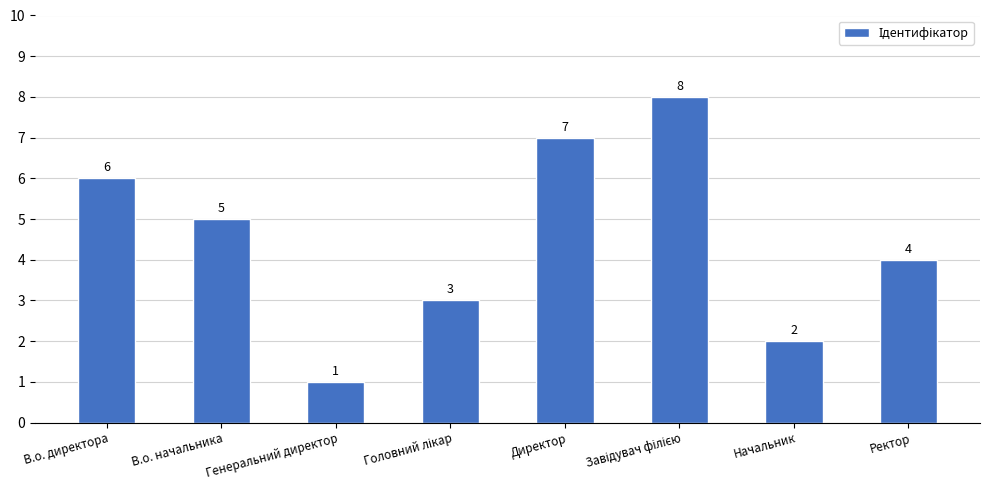

What is the difference between the maximum and minimum values?

7